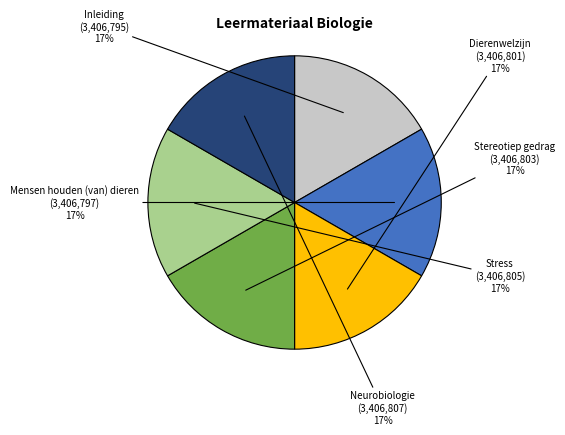

To the nearest percent, what is the average slice percentage?

17%